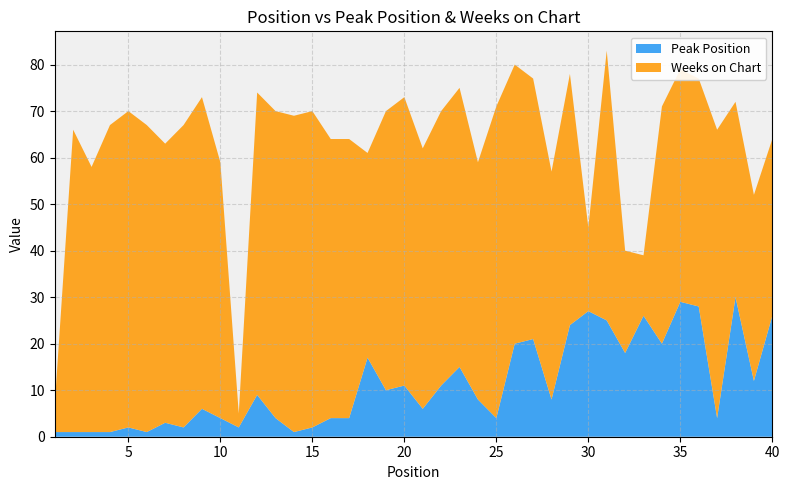

Reading left to right, transcribe all the data shown in this chart.

Peak Position: 1	1	1	1	2	1	3	2	6	4	2	9	4	1	2	4	4	17	10	11	6	11	15	8	4	20	21	8	24	27	25	18	26	20	29	28	4	30	12	26
Weeks on Chart: 6	65	57	66	68	66	60	65	67	55	3	65	66	68	68	60	60	44	60	62	56	59	60	51	67	60	56	49	54	18	58	22	13	51	50	49	62	42	40	38